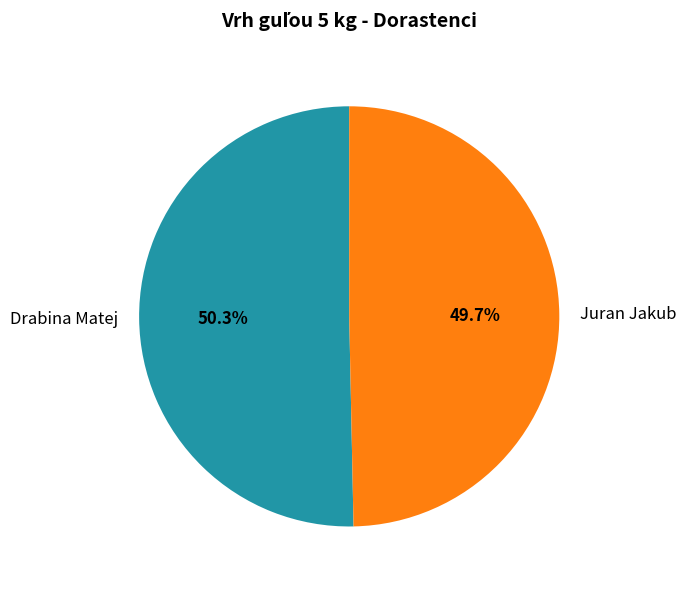

Rank the categories by value from lowest to highest.

Juran Jakub, Drabina Matej